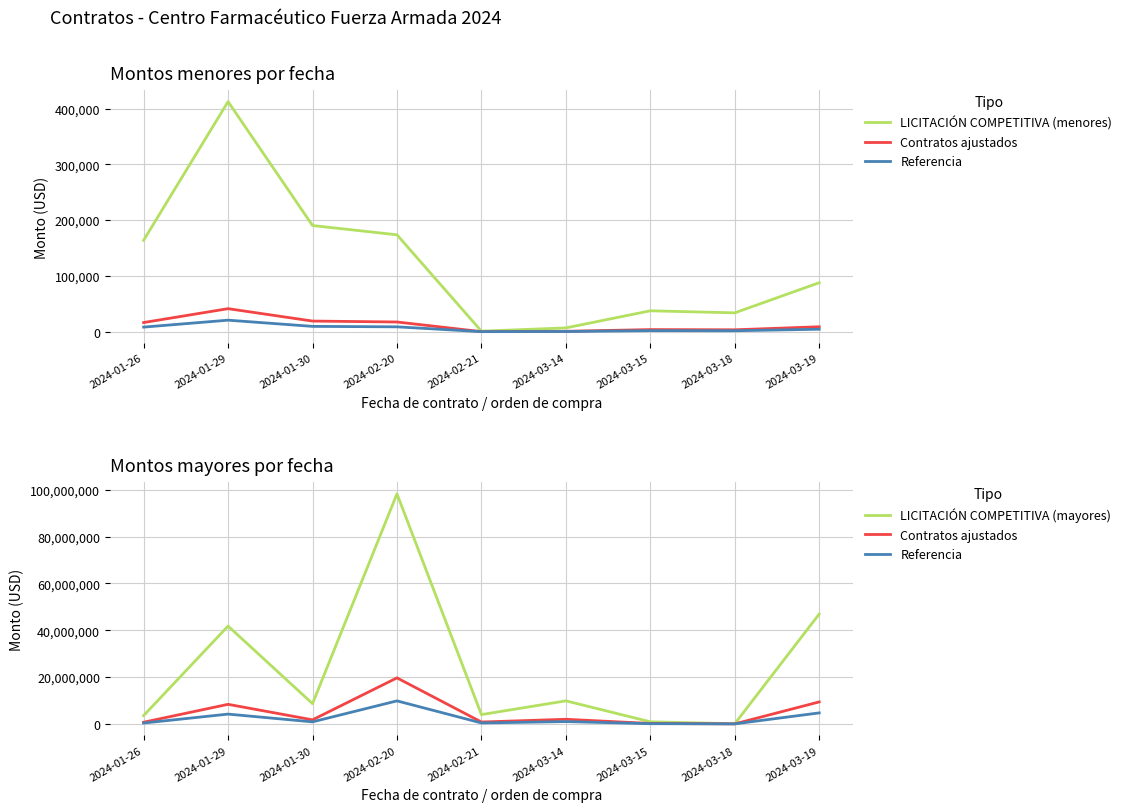

In Contratos ajustados, how many points are higher than both neighbors (excluding endpoints)?

3